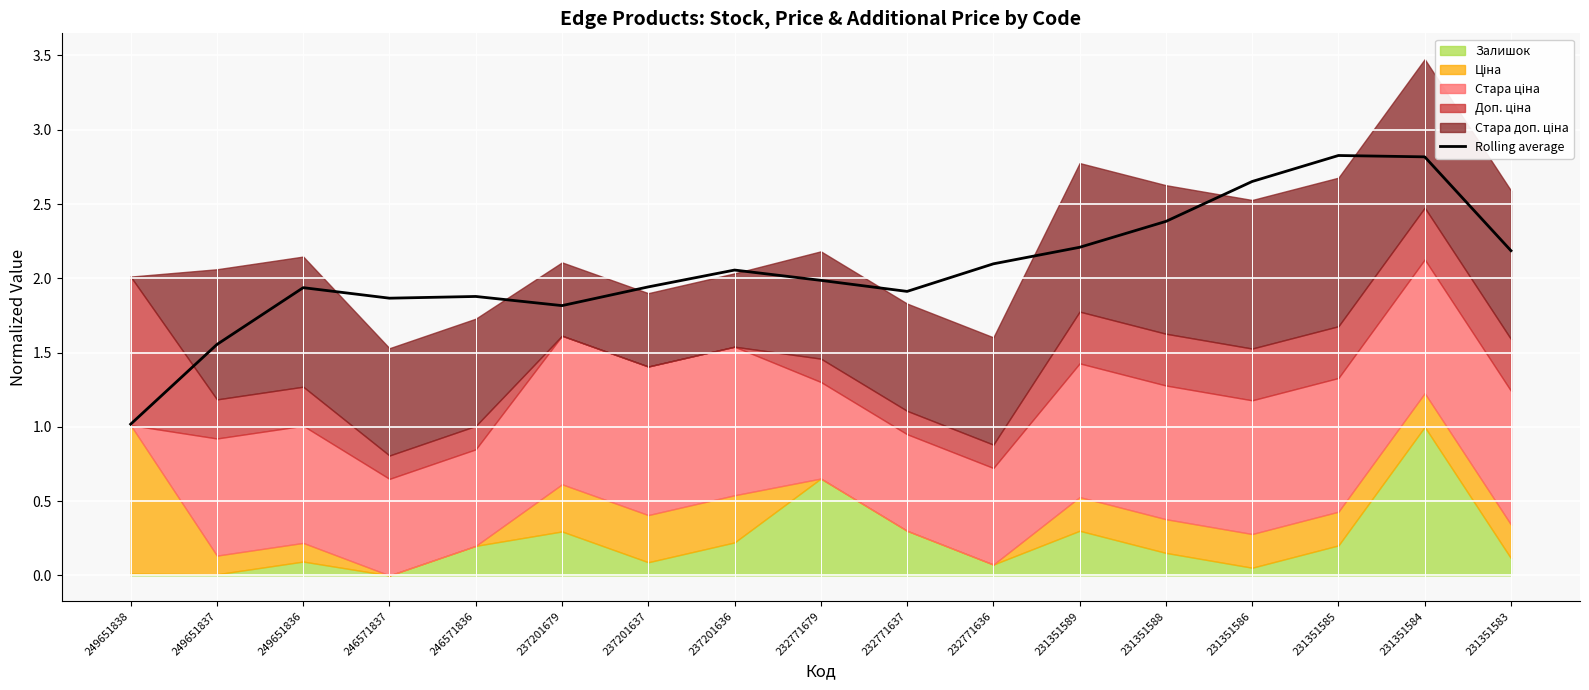

Rank the categories by value from lowest to highest.

249651838, 249651837, 237201679, 246571837, 246571836, 232771637, 249651836, 237201637, 232771679, 237201636, 232771636, 231351583, 231351589, 231351588, 231351586, 231351584, 231351585